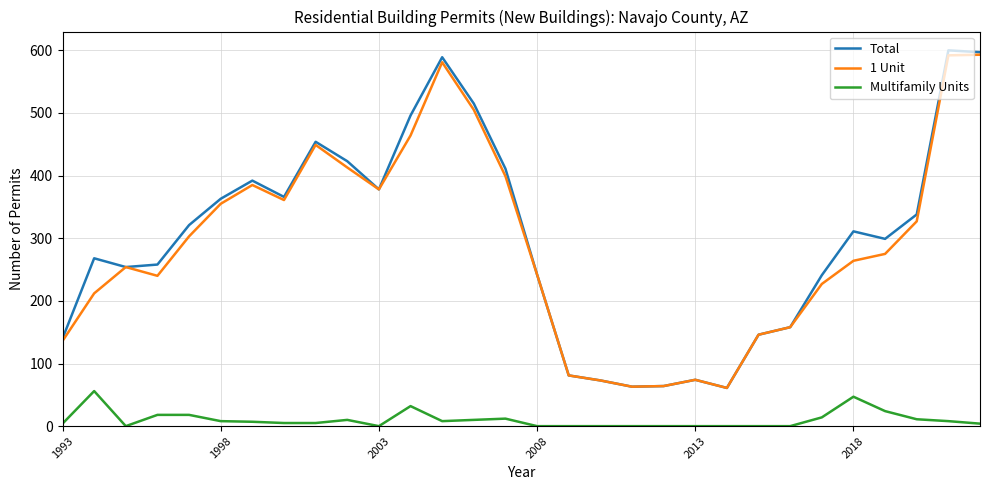

In Total, how many points are higher than both neighbors (excluding endpoints)?

7